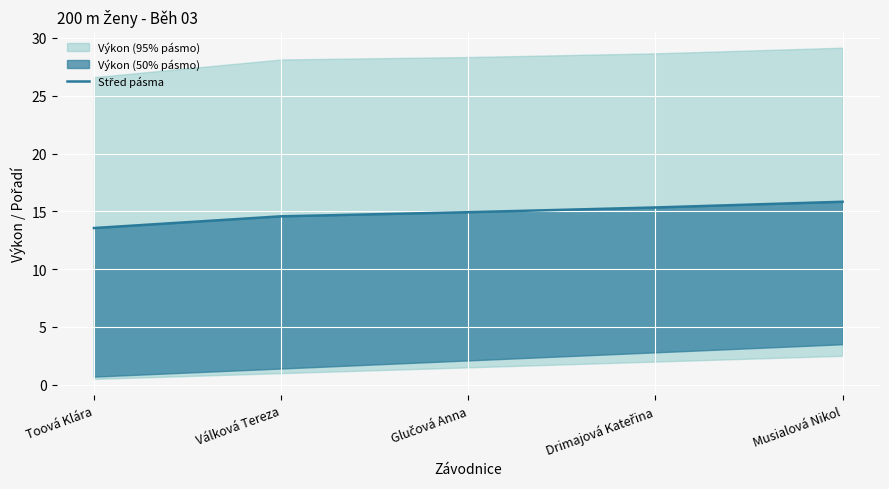

At which label does the data first exceed 14?

Válková Tereza